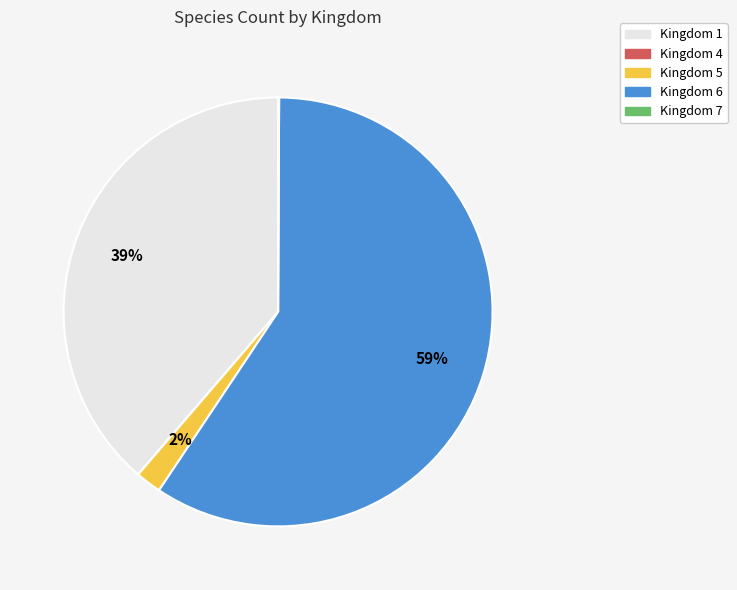

What is the ratio of the value at Kingdom 6 to the value at Kingdom 1?

1.5